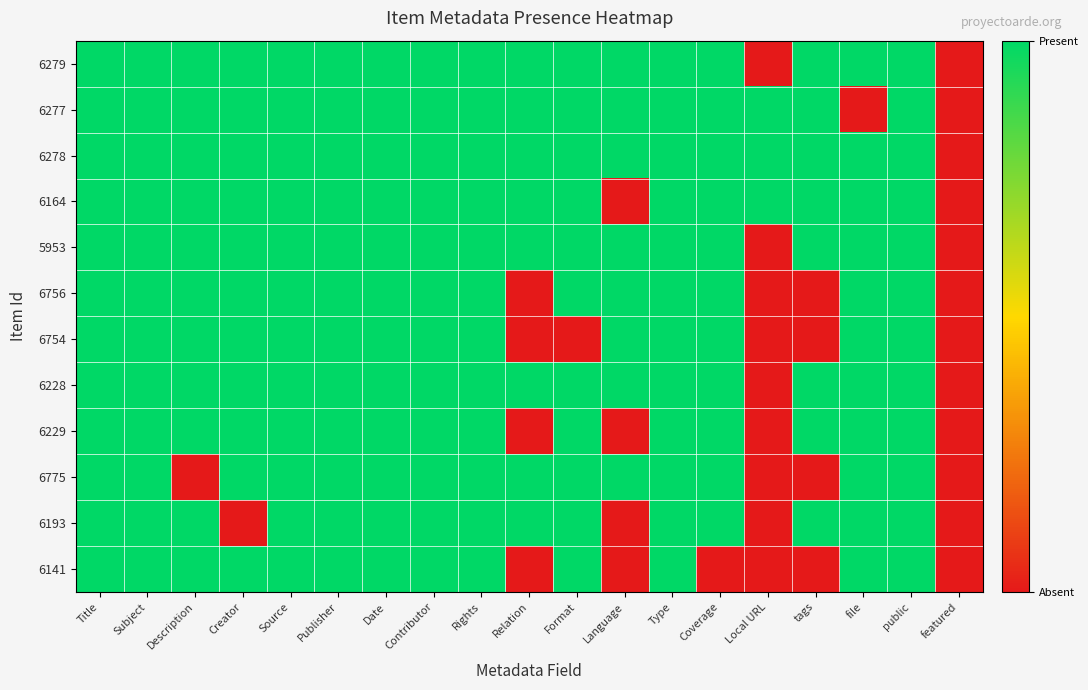

Rank the series by their maximum value, from lowest to highest.

6279, 6277, 6278, 6164, 5953, 6756, 6754, 6228, 6229, 6775, 6193, 6141